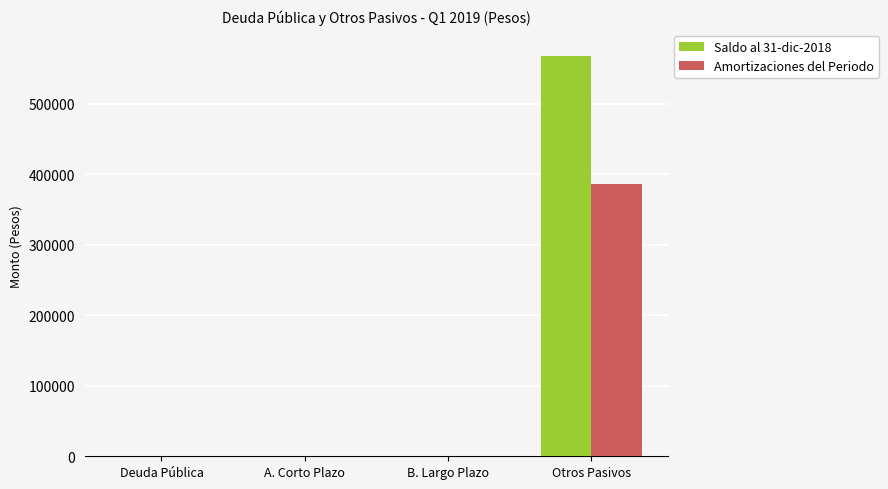

What is the highest value of the Saldo al 31-dic-2018 series?

568132